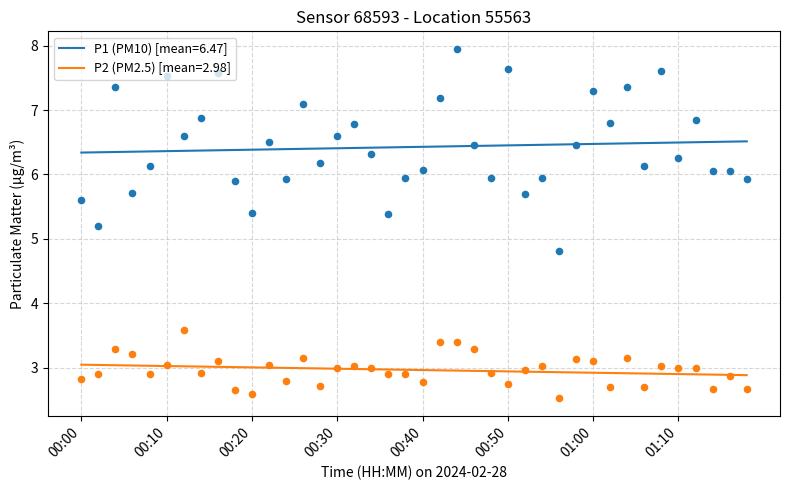

Which series has the largest total across all categories?

P1 (PM10)